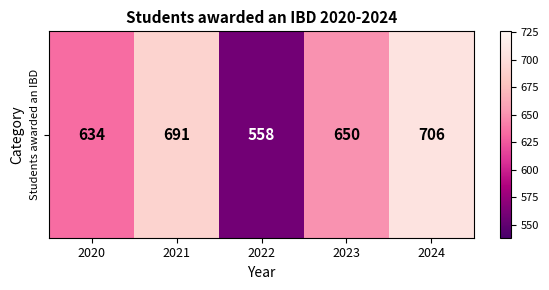

What is the greatest value displayed?

706